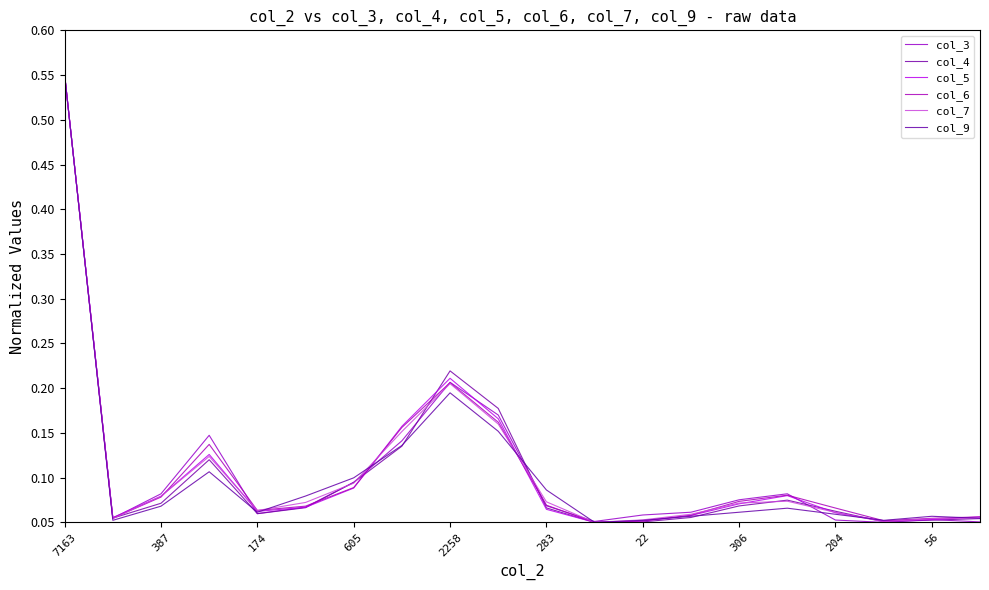

Count the col_5 values in the range 0 to 1.

20